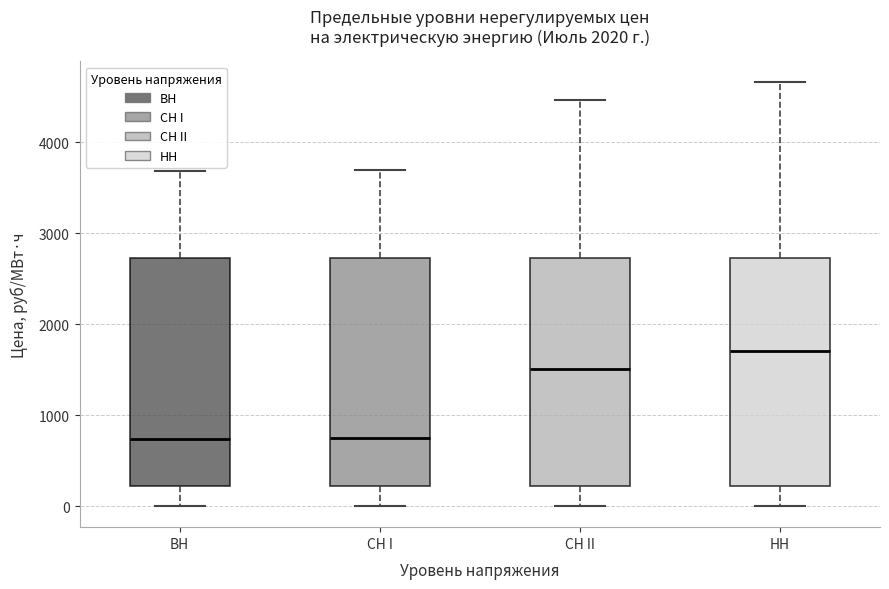

Which box has the highest median line?

НН